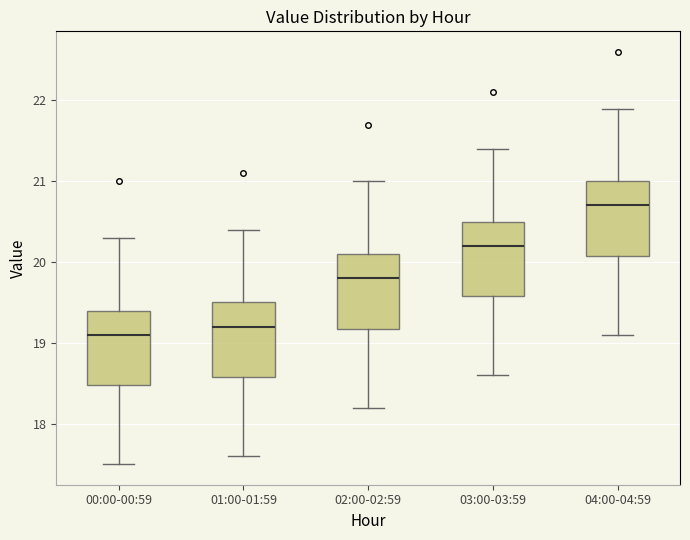

Where does the upper whisker of the box for 03:00-03:59 end on the y-axis? The values are not printed on the chart, so give them approximately, as read against the axis.

21.4